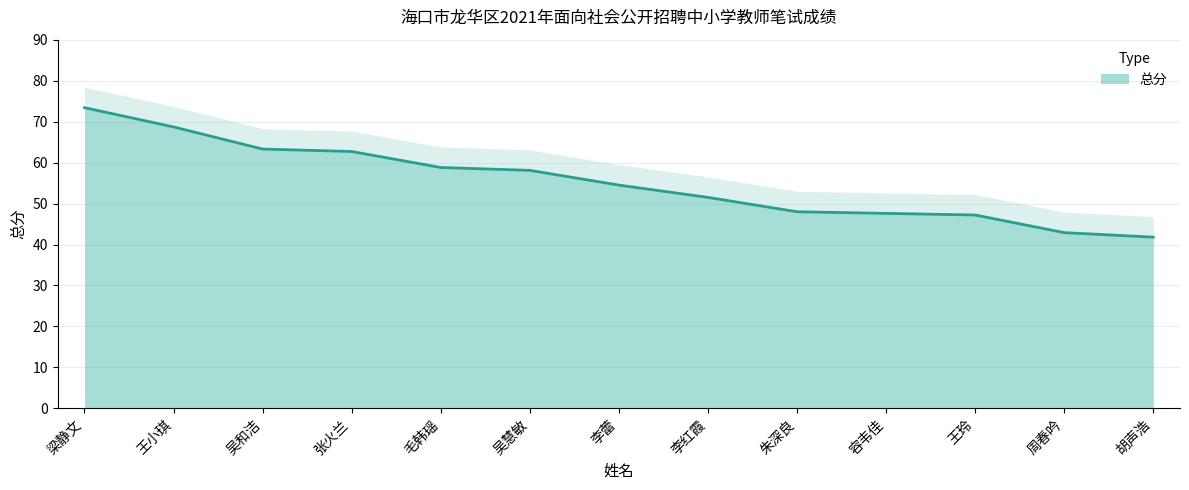

Rank the categories by value from lowest to highest.

胡声浩, 周春吟, 王玲, 容韦佳, 朱深良, 李红霞, 李蕾, 吴慧敏, 毛韩瑶, 张火兰, 吴和洁, 王小琪, 梁静文